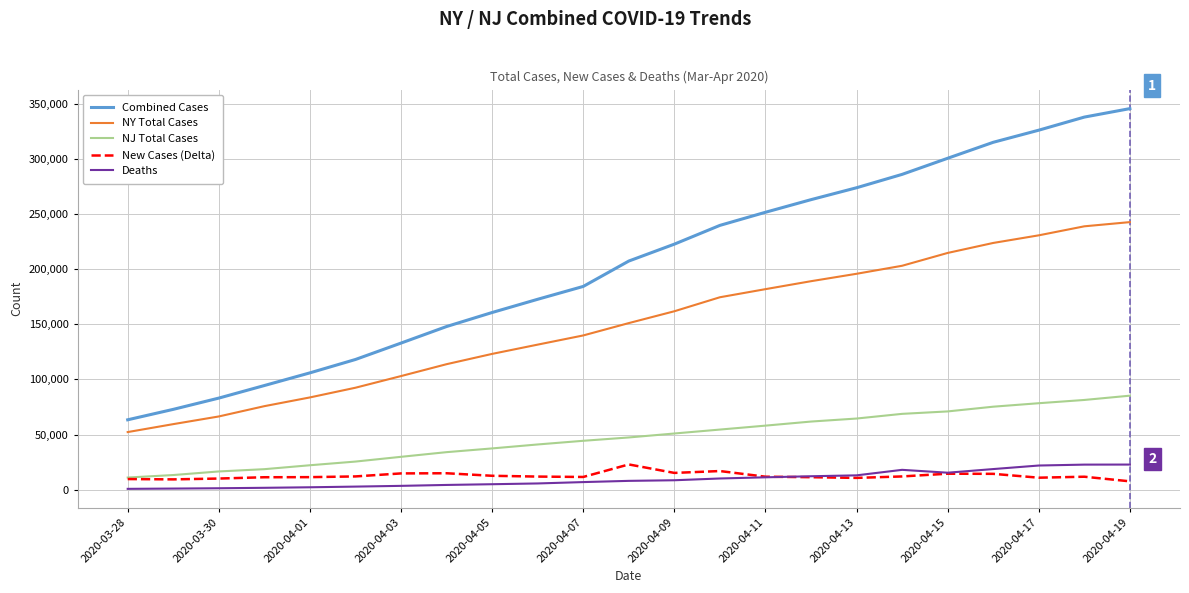

True or false: NY Total Cases and Deaths cross at least once.

False